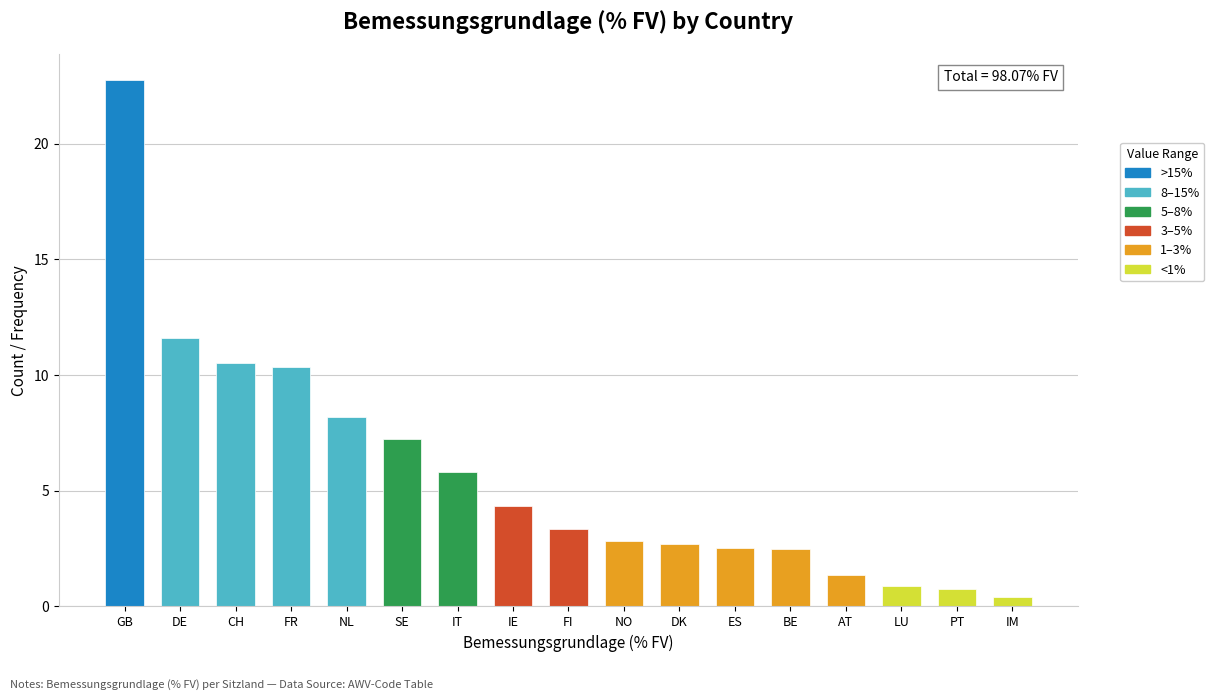

Reading left to right, extract all data points from this chart.

22.7	11.6	10.5	10.3	8.2	7.2	5.8	4.3	3.3	2.8	2.7	2.5	2.5	1.3	0.9	0.8	0.4